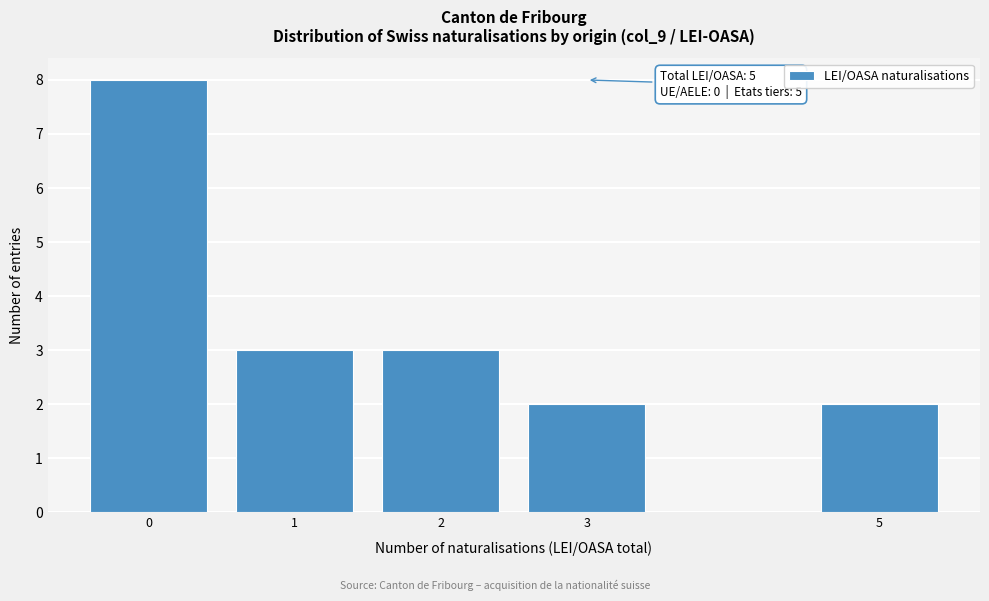

Reading right to left, list all the values displayed in this chart.

5=2	3=2	2=3	1=3	0=8